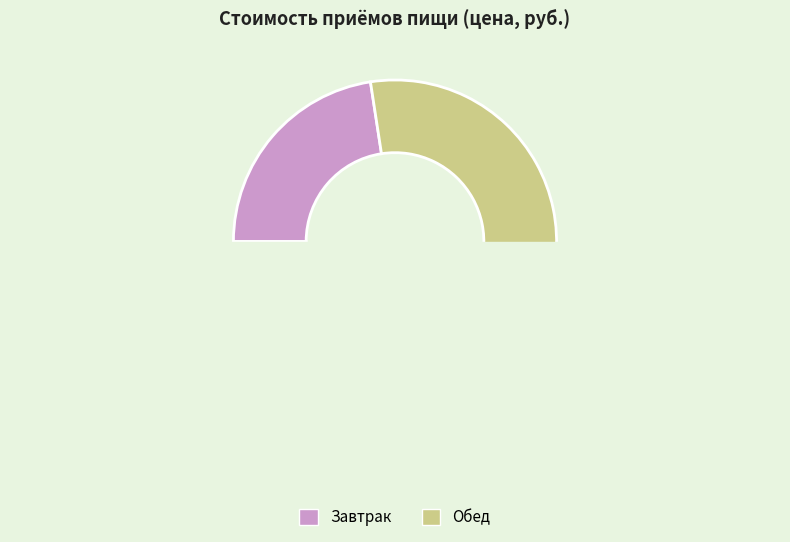

Rank the categories by value from highest to lowest.

Обед, Завтрак